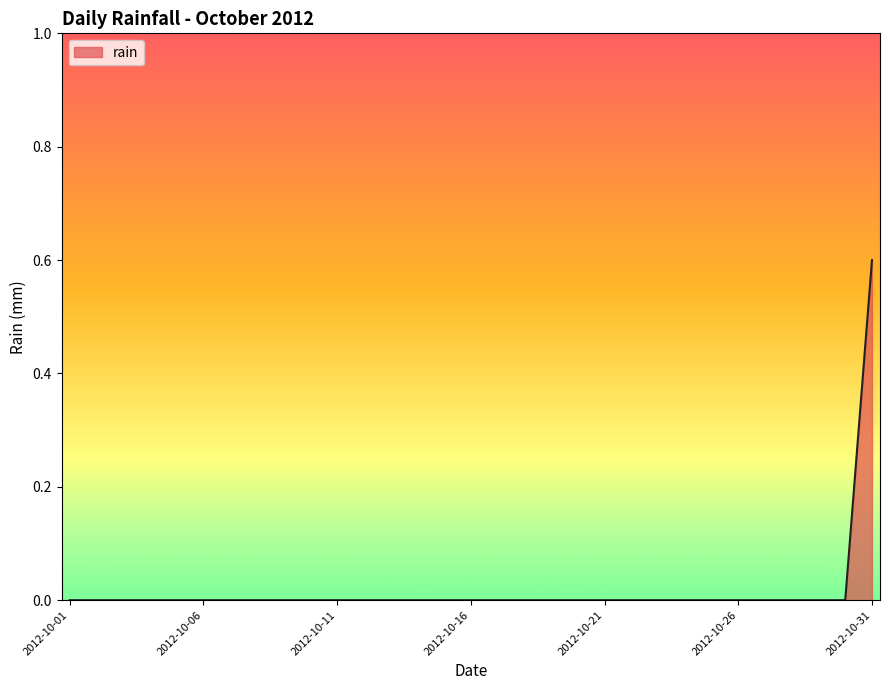

What is the difference between the maximum and minimum values?

0.6